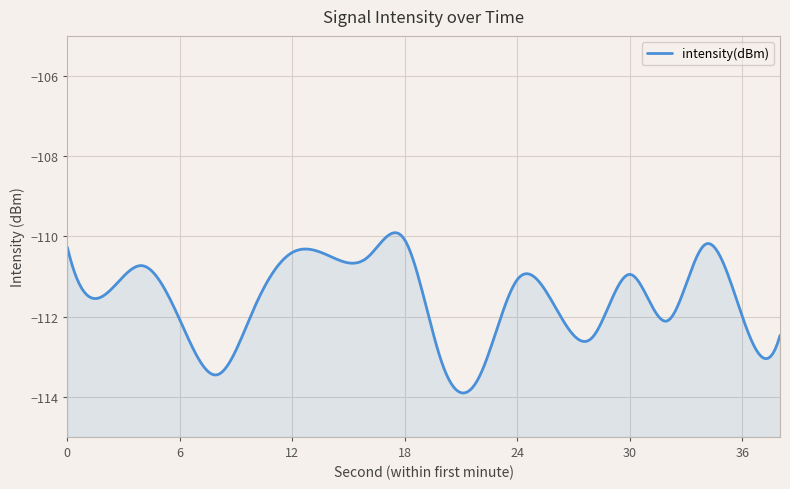

What is the average value?

-111.5